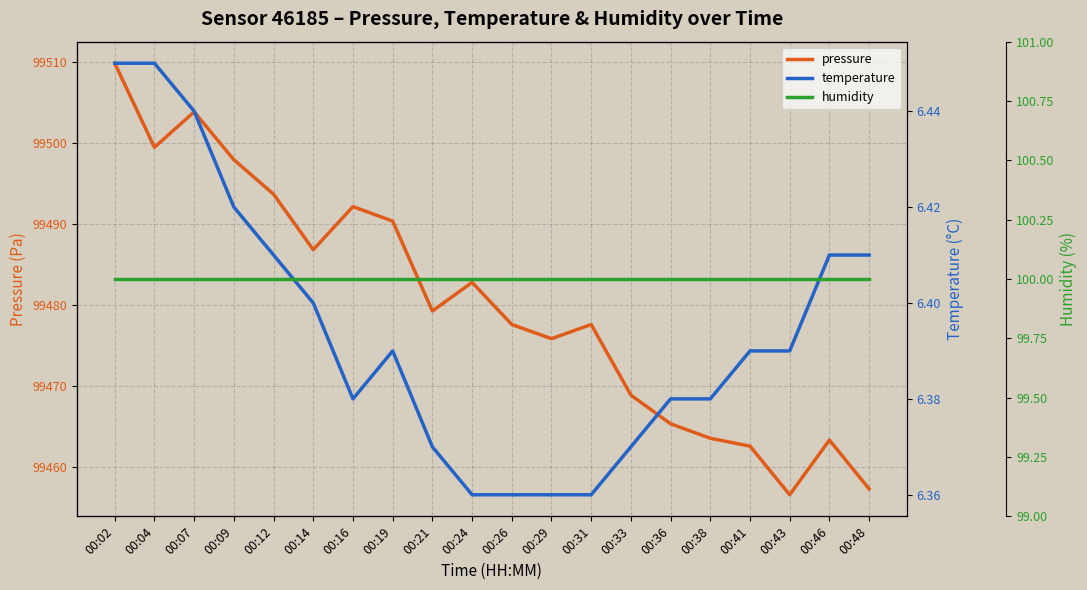

What is the difference between the highest and lowest values at 00:02?

99503.4